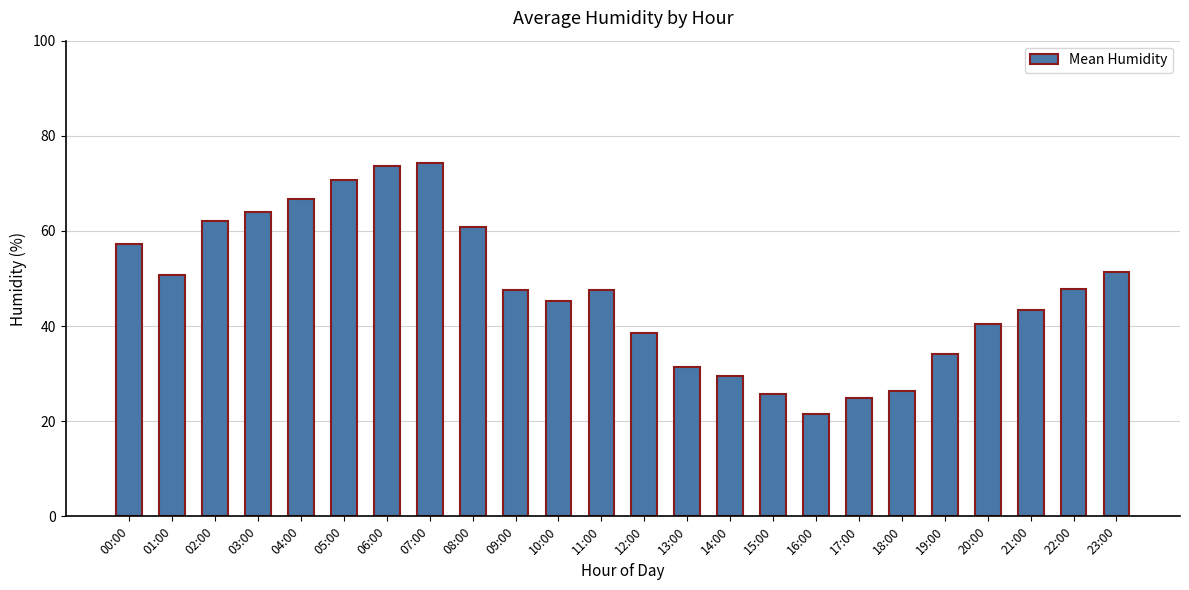

Which category has the lowest value across all series?

16:00